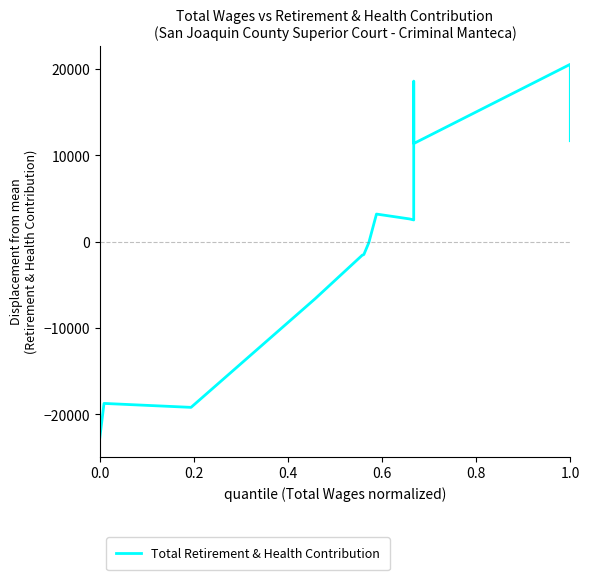

Is it true that the value at 11 is 6493.9?

False